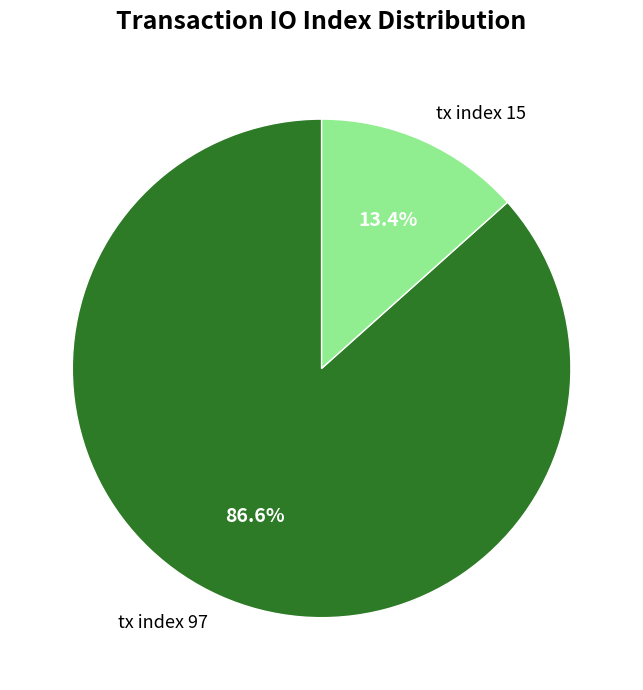

Which slice is the smallest?

tx index 15